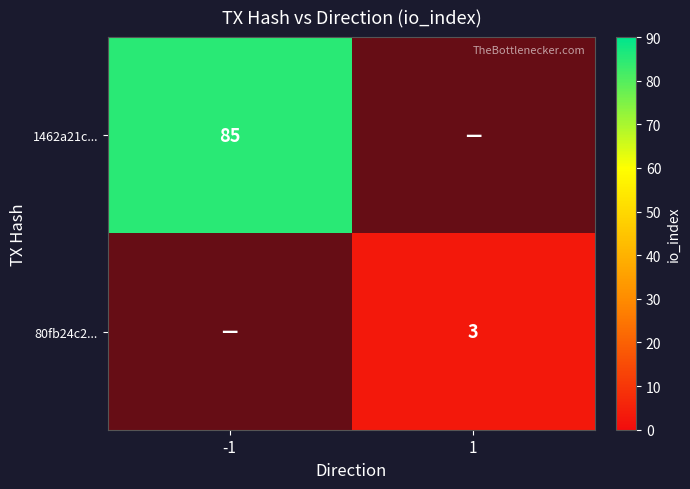

What is the sum of all 80fb24c2... values?

3